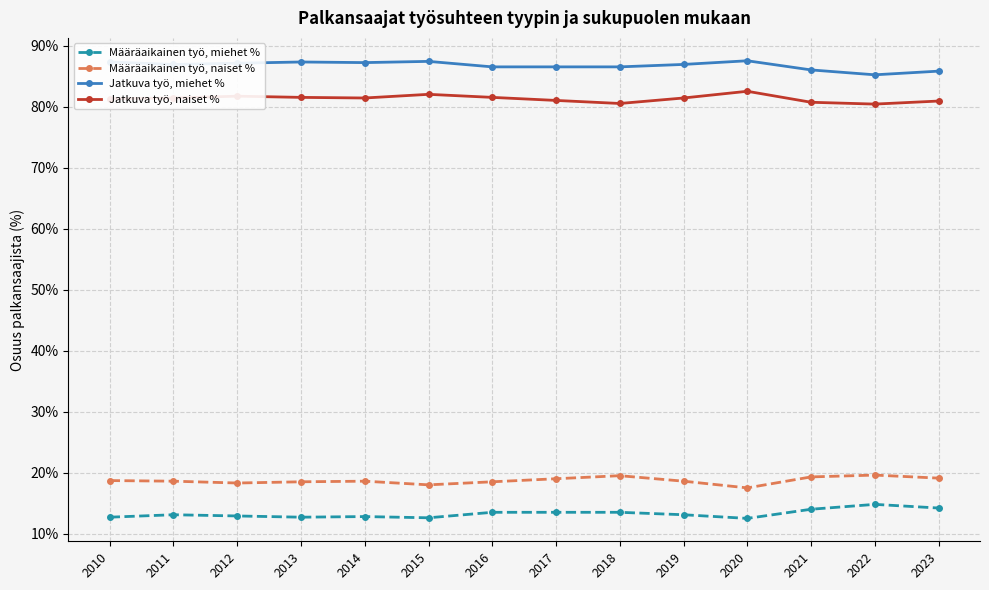

Count the number of data series in this chart.

4